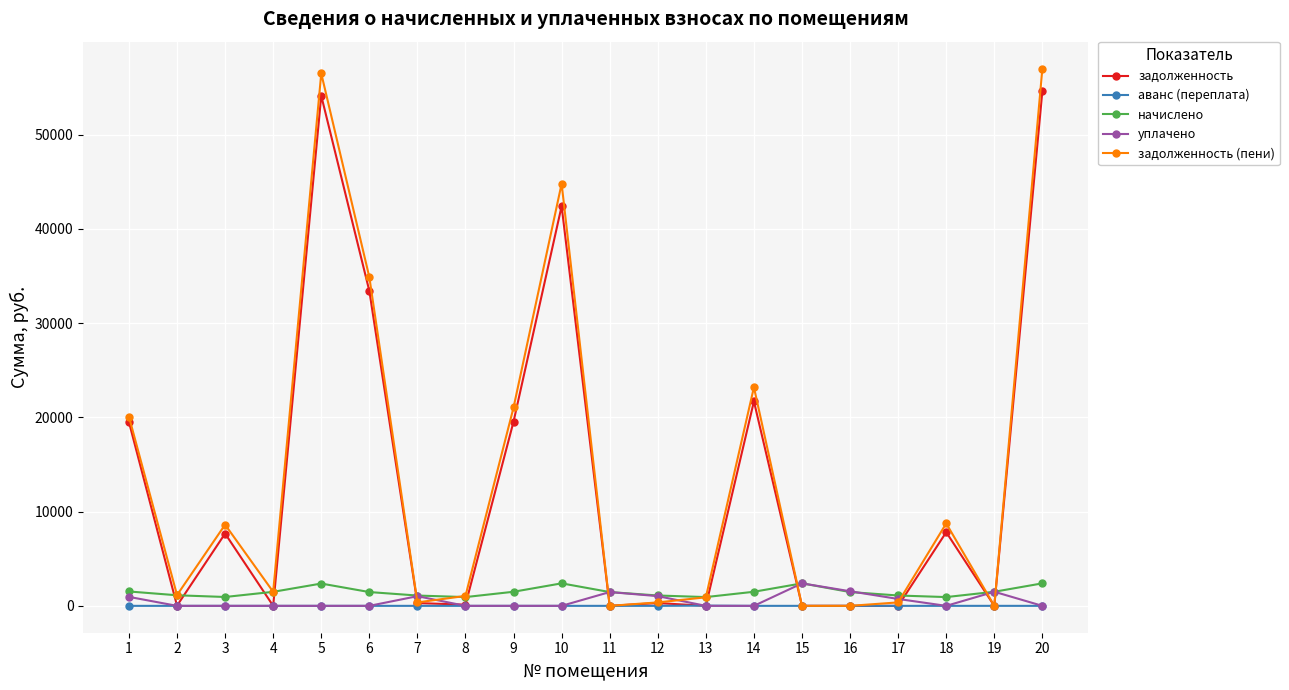

What is the average value of the начислено series?

1478.6